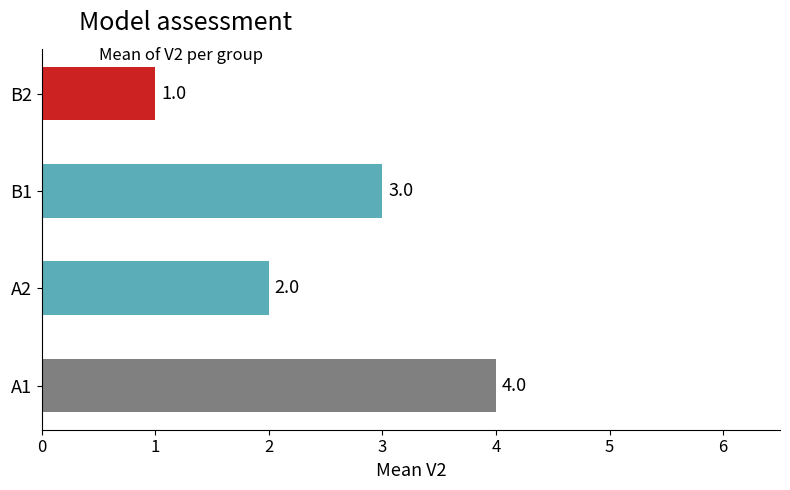

How many bars are there in total?

4